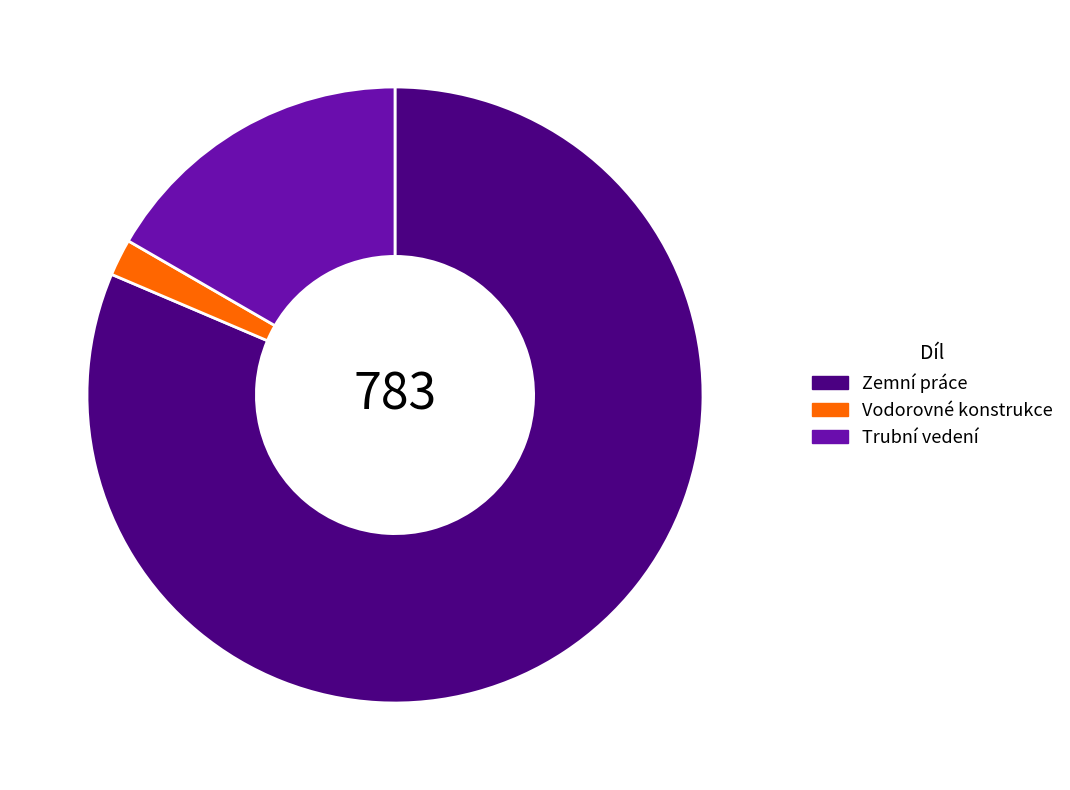

Which category accounts for the majority?

Zemní práce